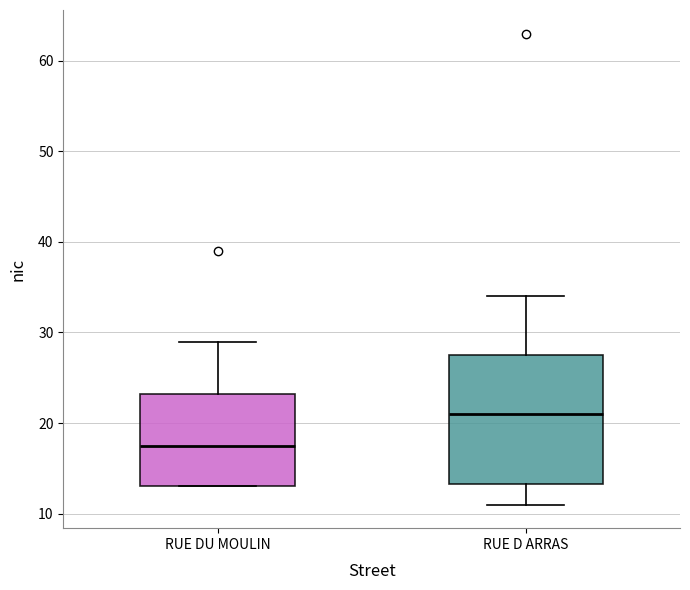

Which box has the lowest median line?

RUE DU MOULIN